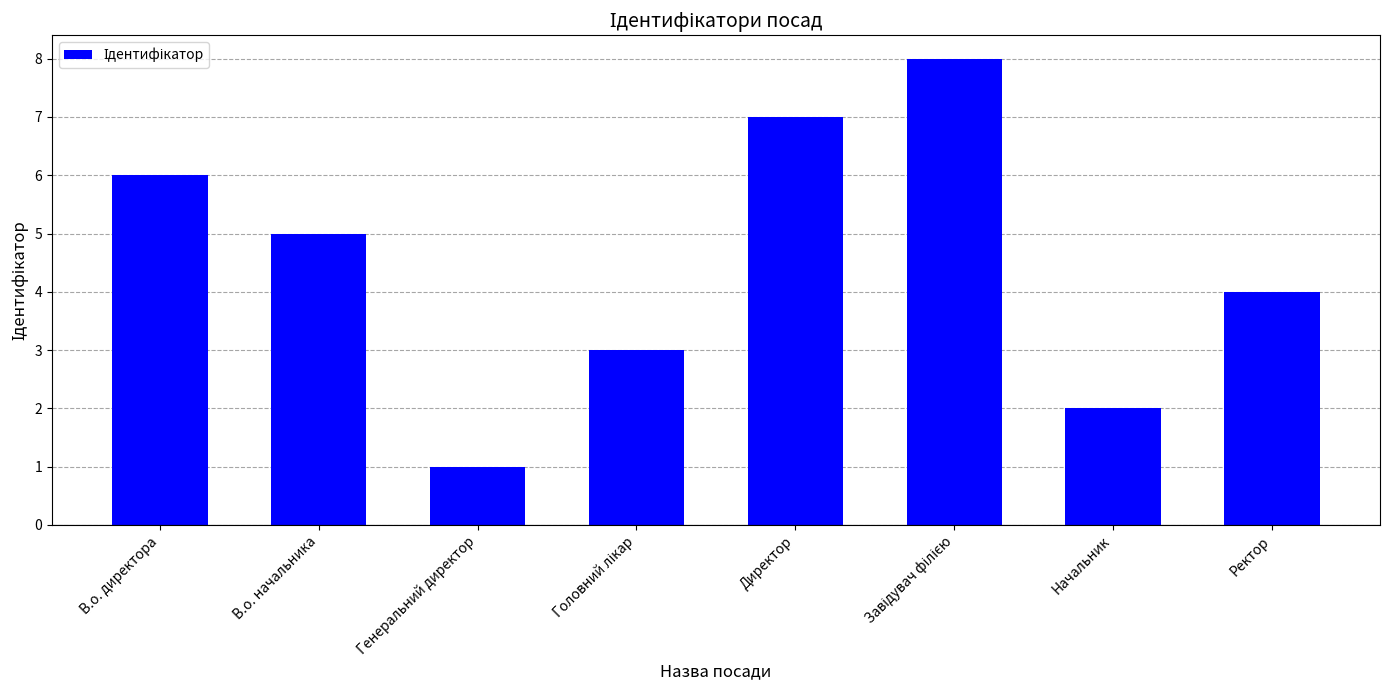

What is the ratio of the value at Ректор to the value at Генеральний директор?

4.0